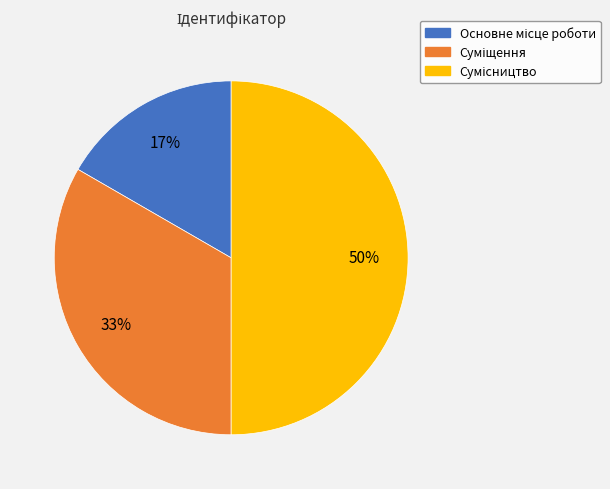

To the nearest percent, what is the average slice percentage?

33%